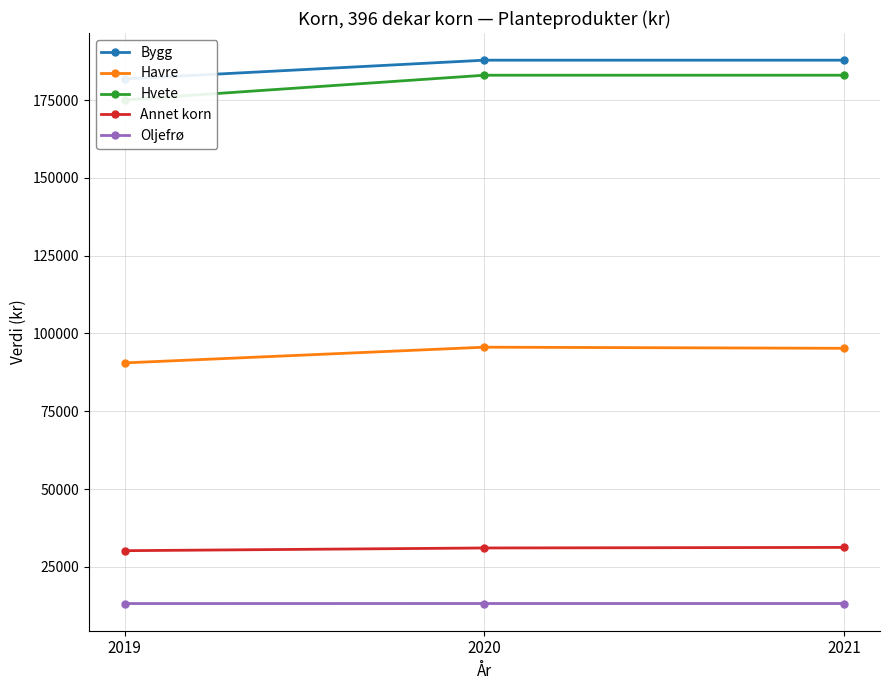

Which series changed the most between 2019 and 2020?

Hvete